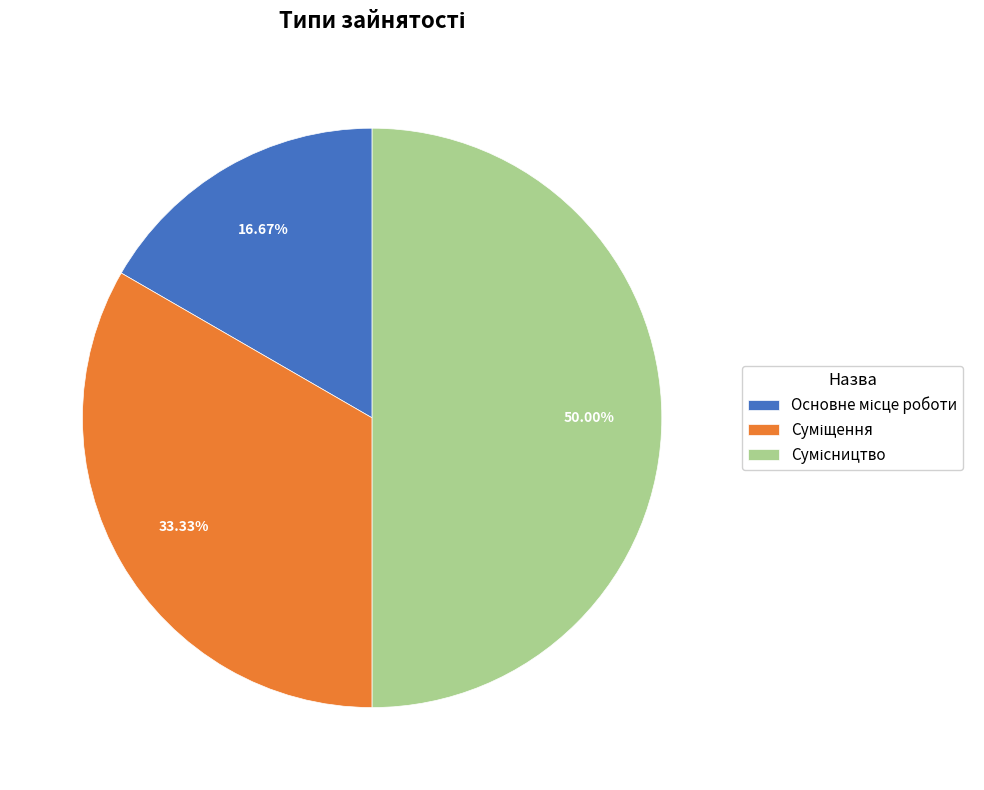

What percentage do Сумісництво and Суміщення together represent?

83.3%